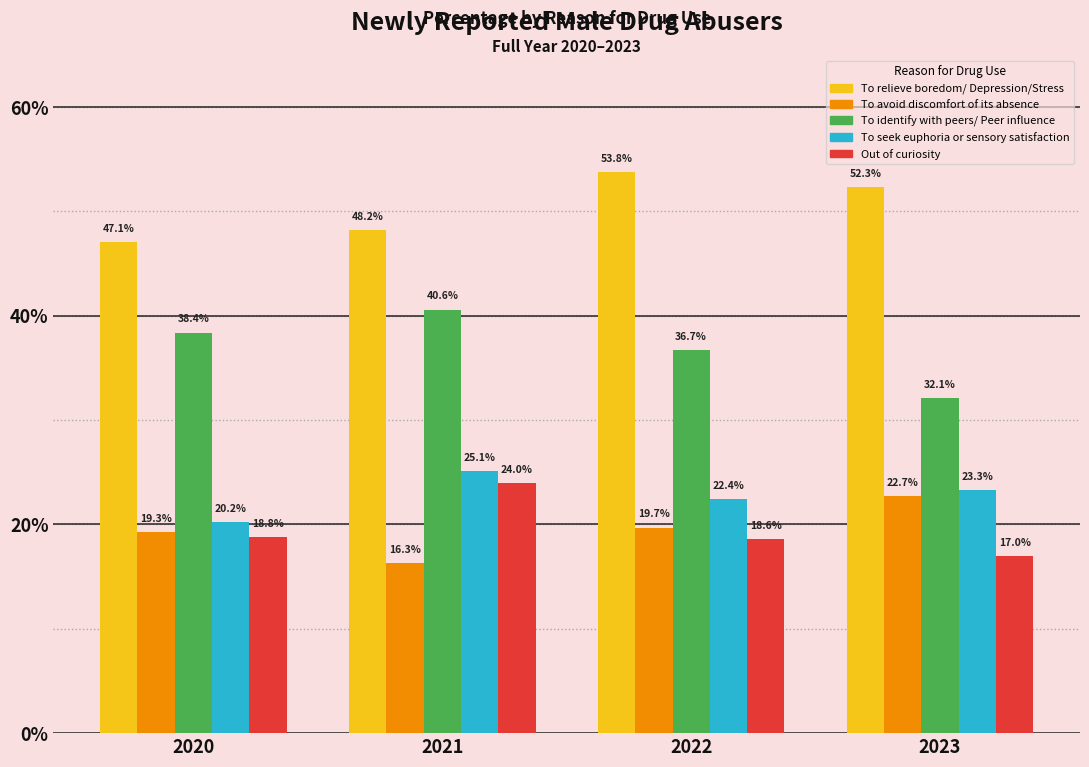

What is the value of the To identify with peers/ Peer influence bar at the 2nd from the left?

40.6